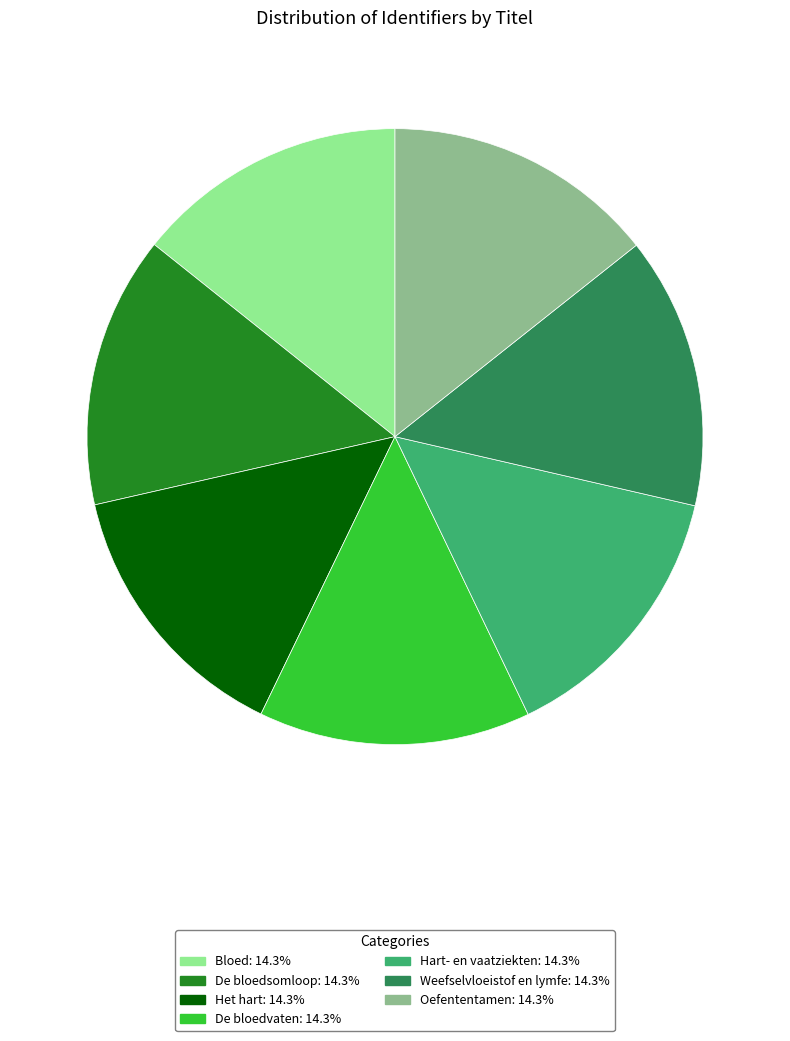

Is Hart- en vaatziekten the majority of the pie?

No